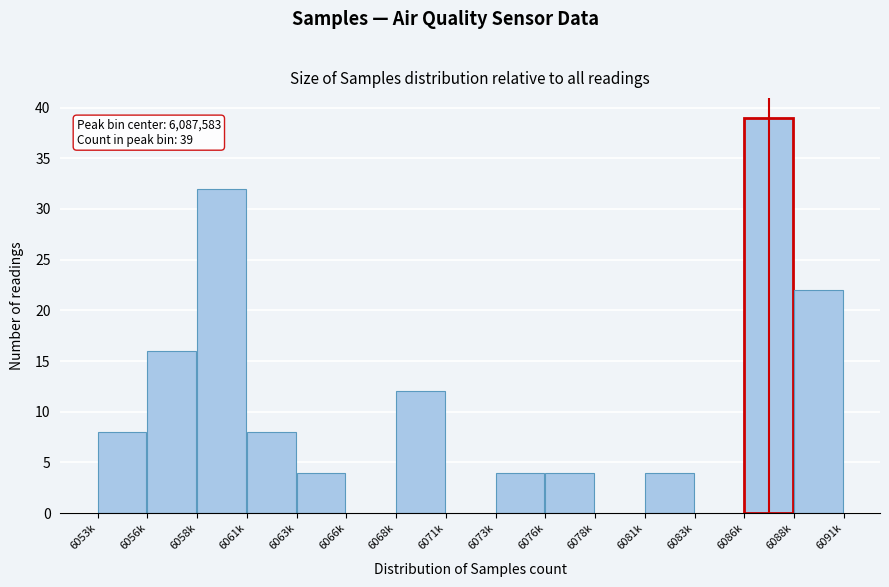

Reading left to right, transcribe all the data shown in this chart.

6053k=8	6056k=16	6058k=32	6061k=8	6063k=4	6066k=0	6068k=12	6071k=0	6073k=4	6076k=4	6078k=0	6081k=4	6083k=0	6086k=39	6088k=22